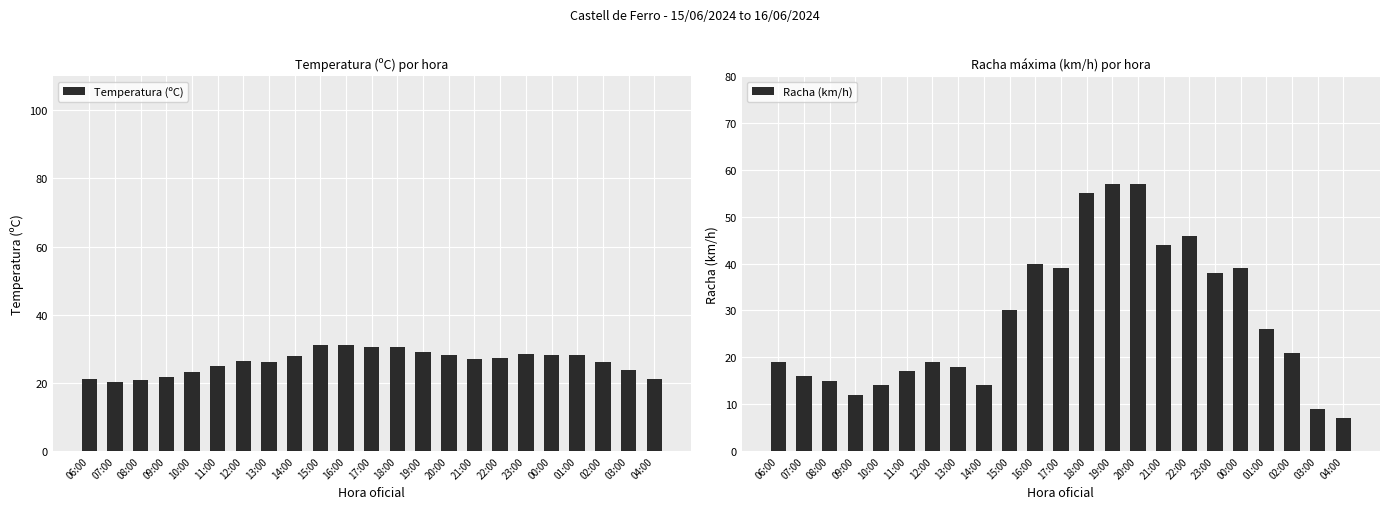

What is the maximum value shown in the chart?

57.0